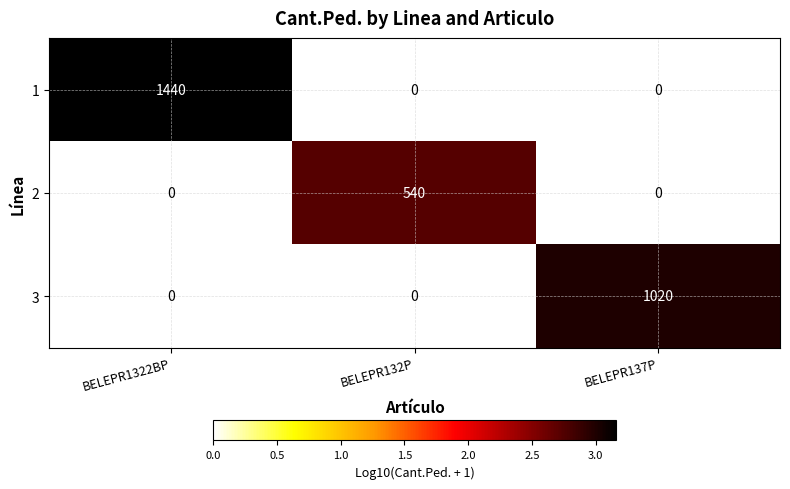

Rank the series by their average value, from highest to lowest.

1, 3, 2